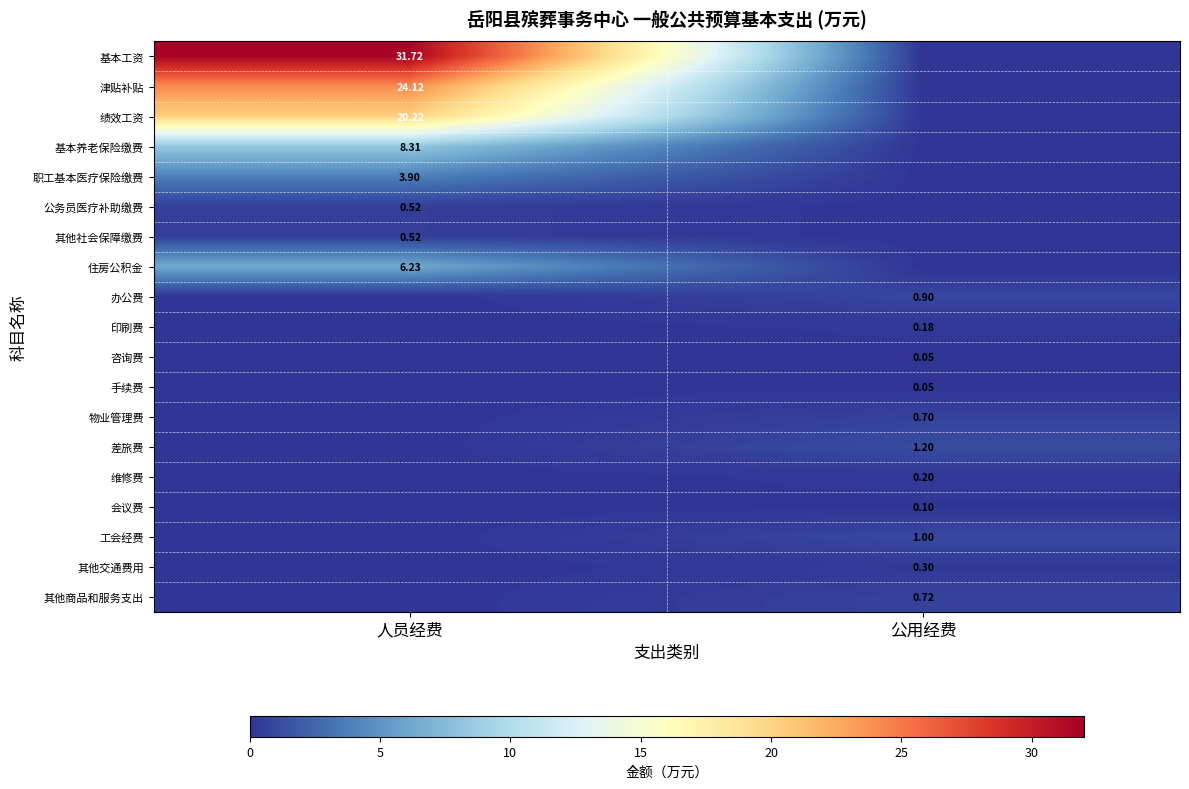

Is the value of 津贴补贴 at 人员经费 greater than the value of 绩效工资 at 人员经费?

Yes